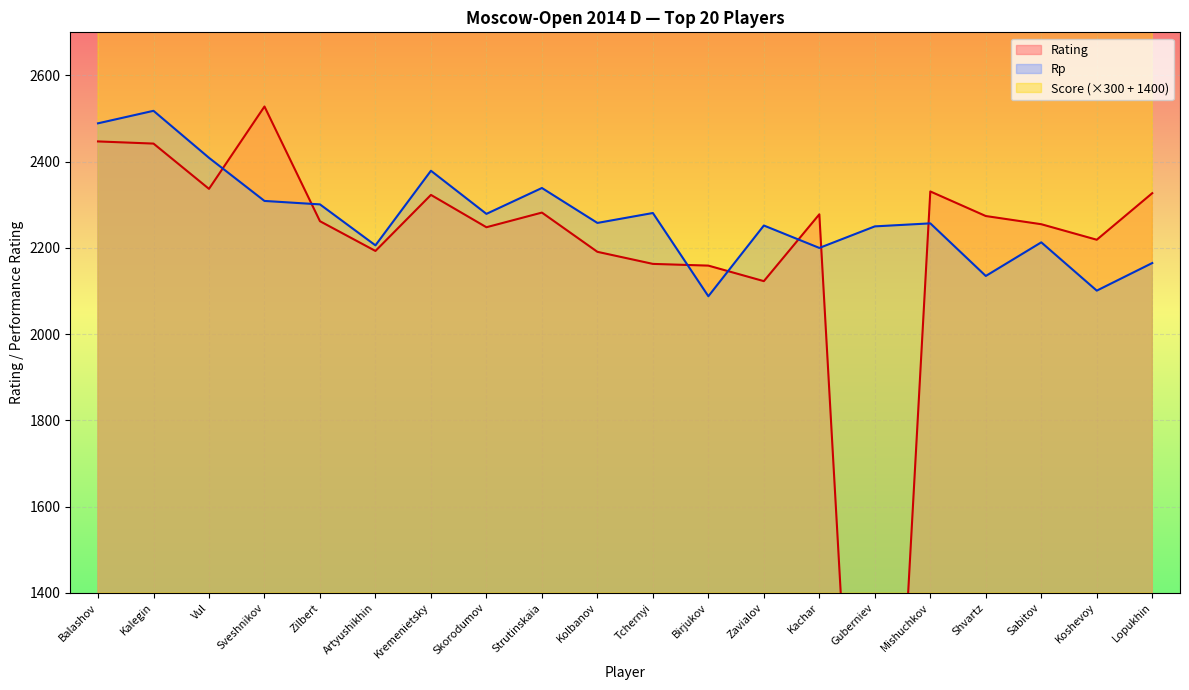

True or false: Score has more than 1 interior local peaks.

False